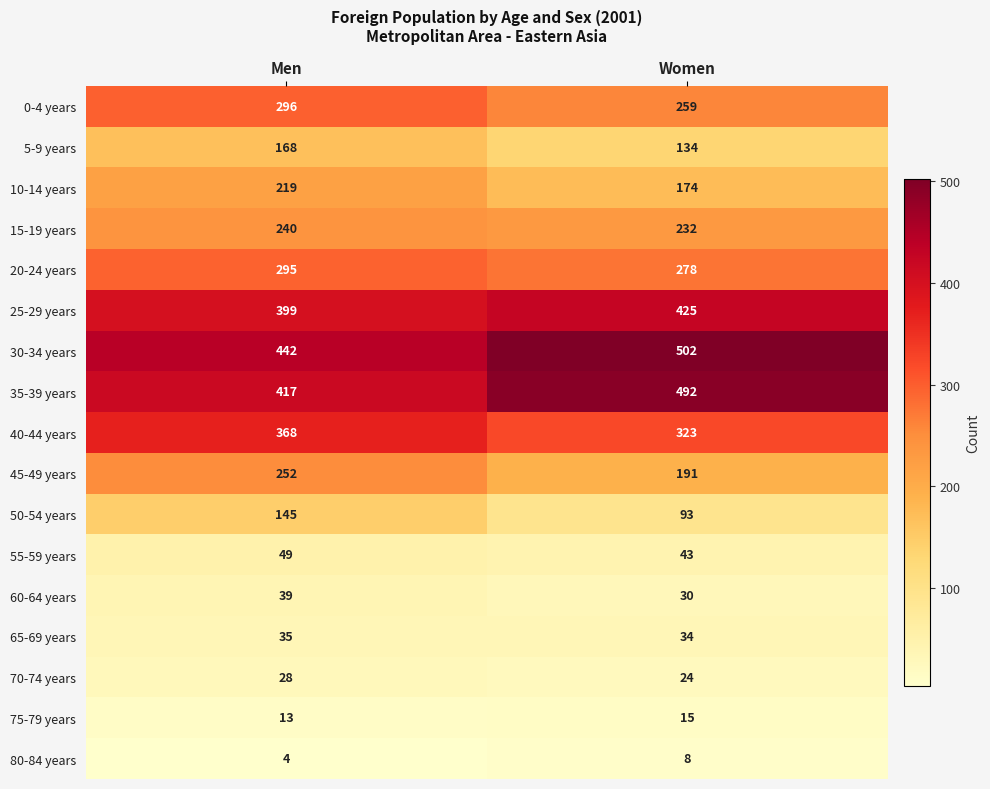

Is it true that 25-29 years equals 399 at Men?

True